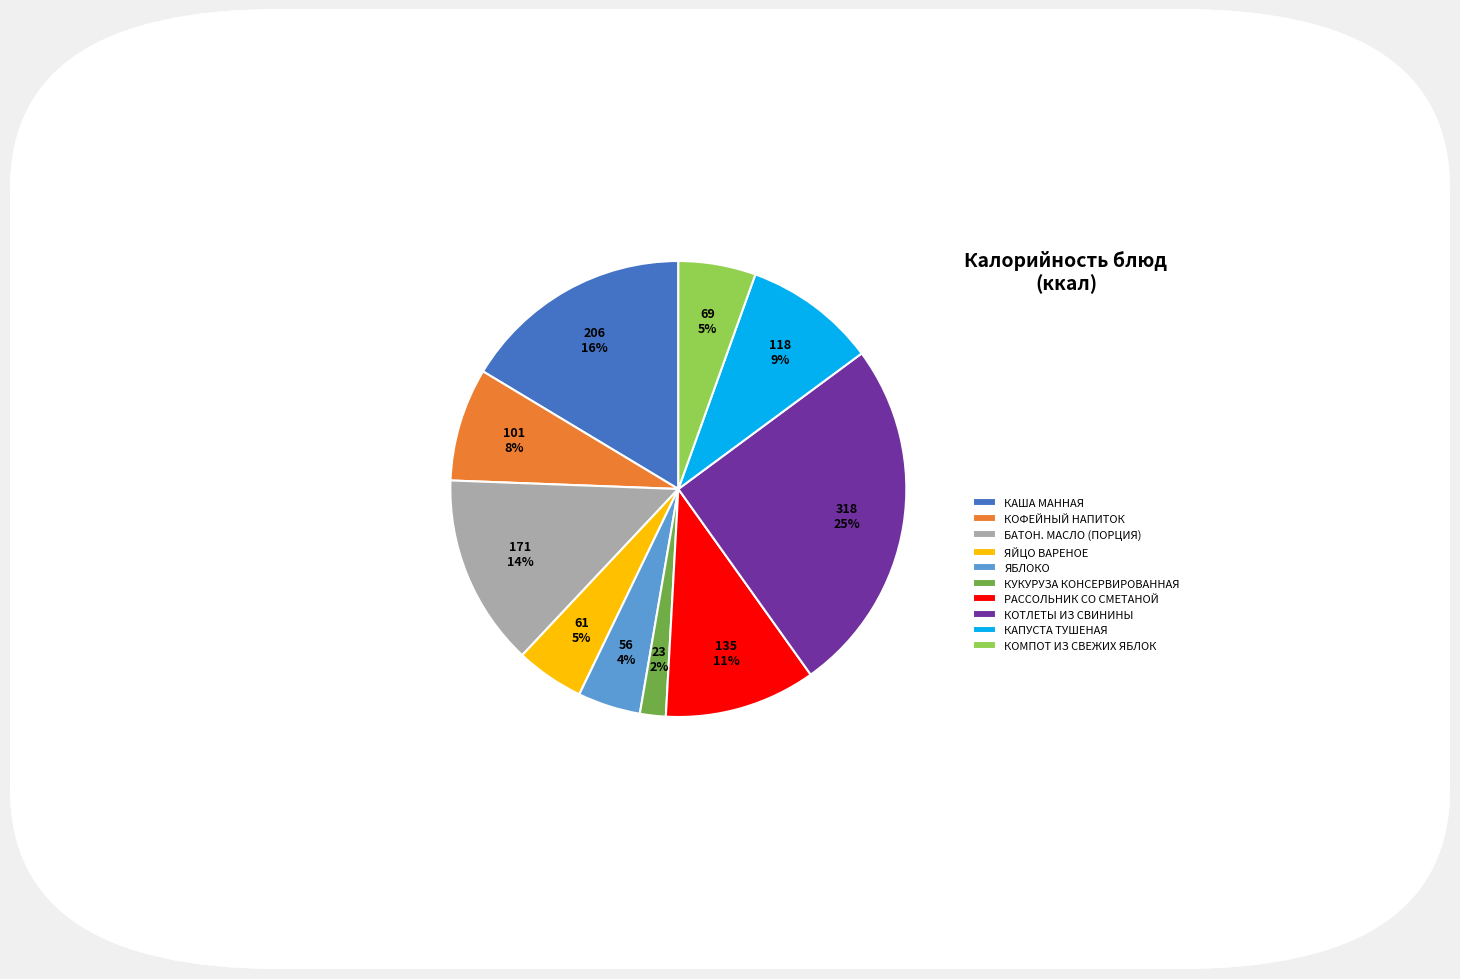

Is the sum of РАССОЛЬНИК СО СМЕТАНОЙ and ЯЙЦО ВАРЕНОЕ greater than half?

No